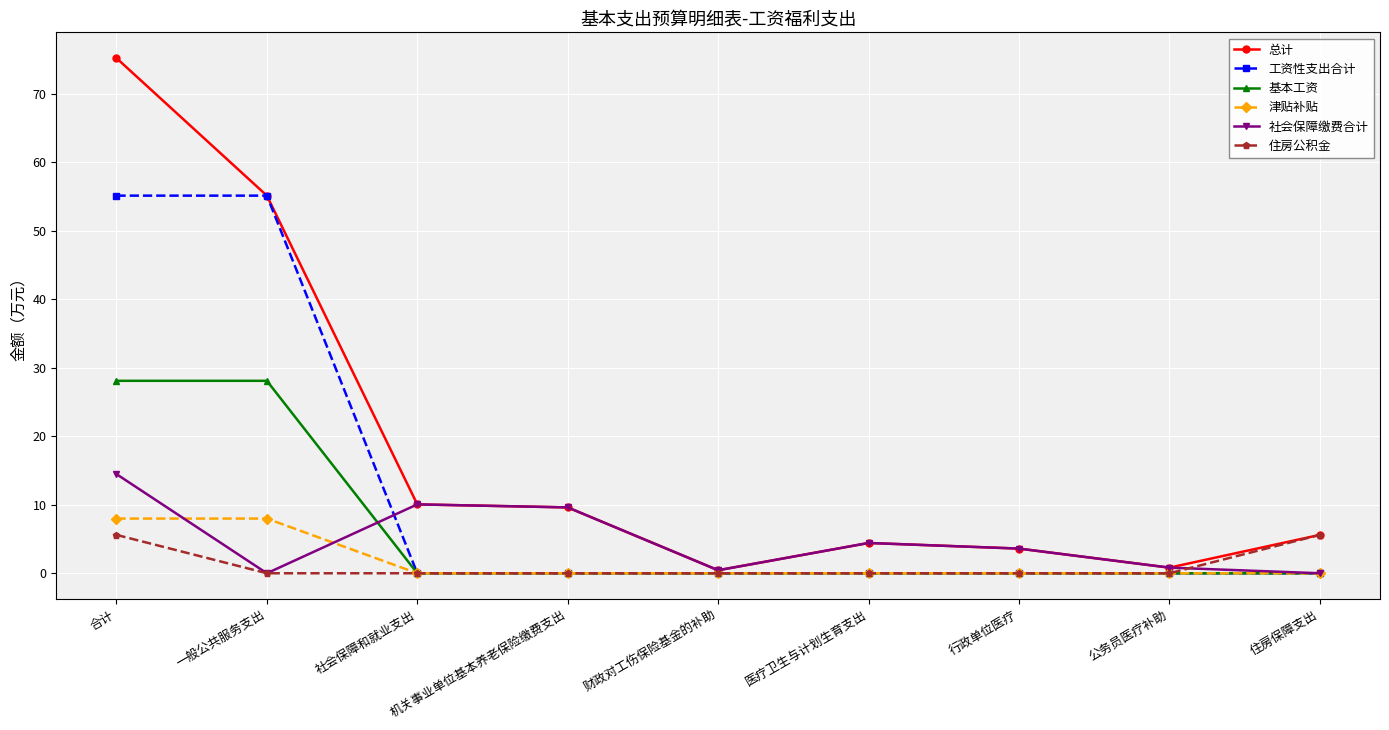

Is this an area chart (filled region under the line)?

No